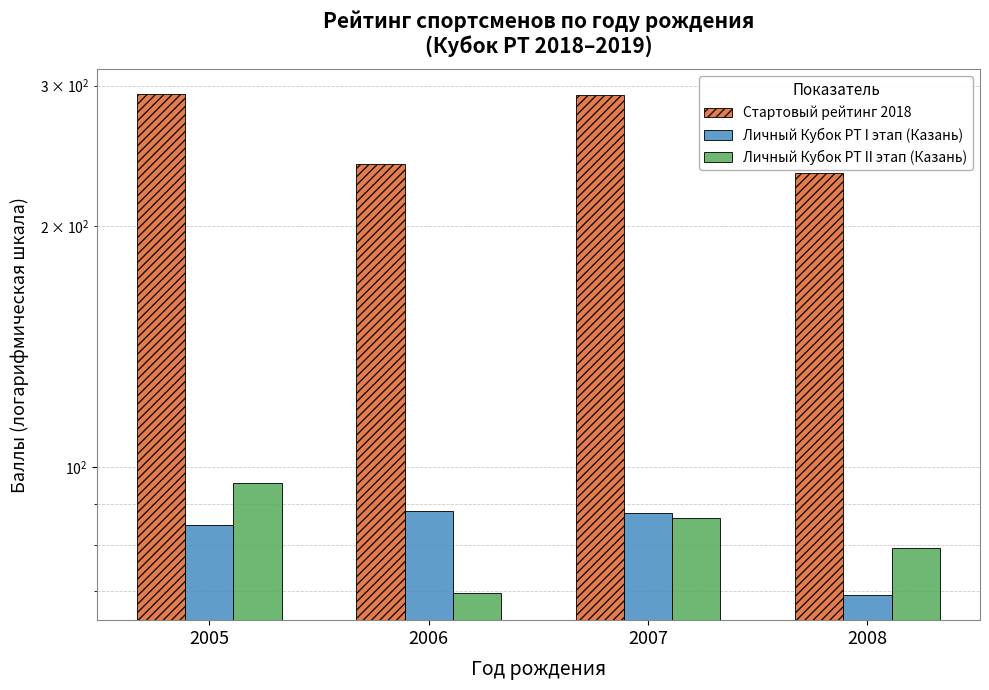

Reading right to left, extract all data points from this chart.

Стартовый рейтинг 2018: 2008=233.3	2007=291.9	2006=239.2	2005=292.5
Личный Кубок РТ I этап (Казань): 2008=69.2	2007=87.5	2006=88.1	2005=84.6
Личный Кубок РТ II этап (Казань): 2008=79.2	2007=86.2	2006=69.6	2005=95.4